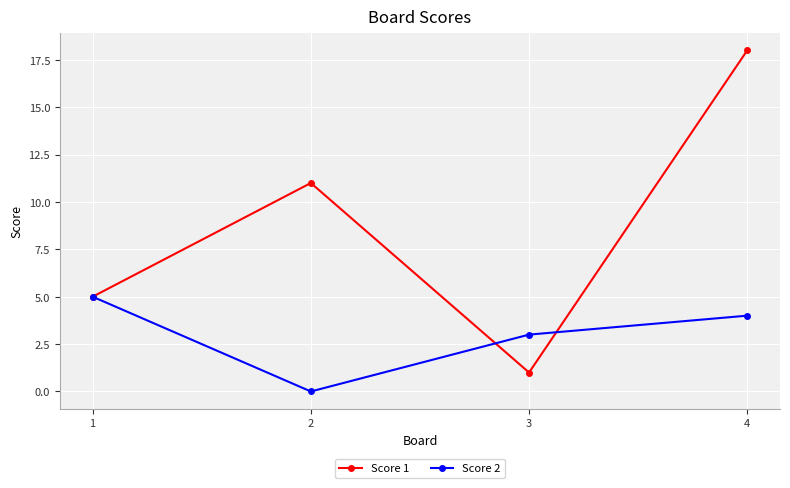

Between 3 and 4, which series saw the biggest shift?

Score 1